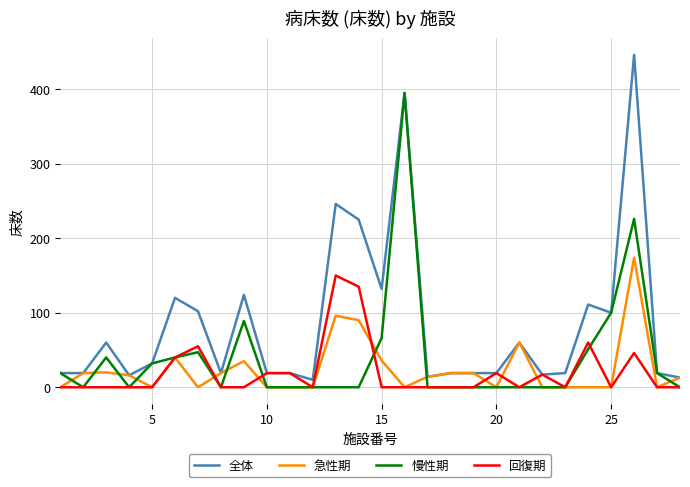

What is the greatest value displayed?

446